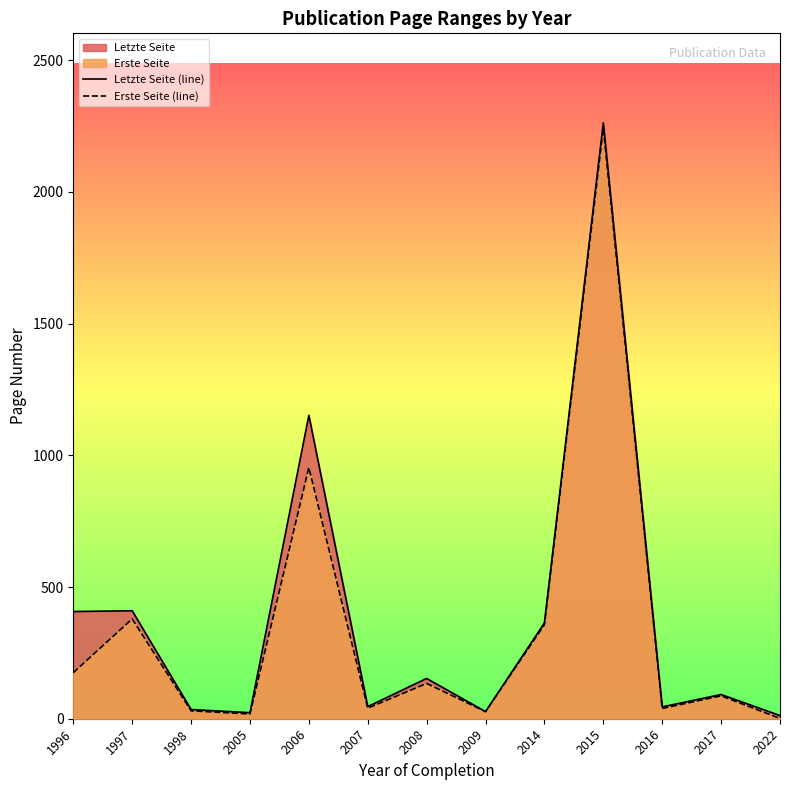

Between 1997 and 2022, which series saw the biggest shift?

Letzte Seite (line)